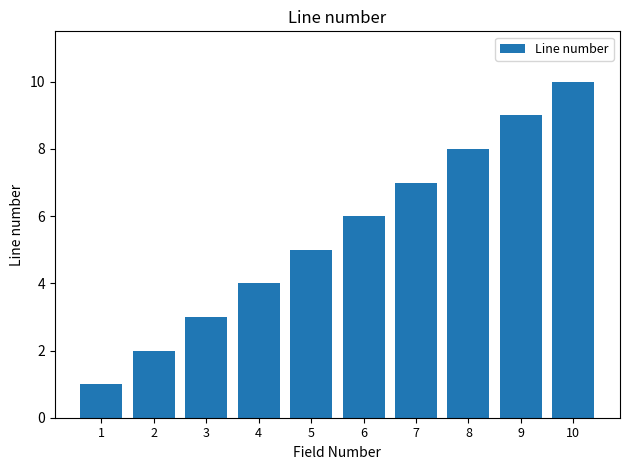

What is the smallest value displayed?

1